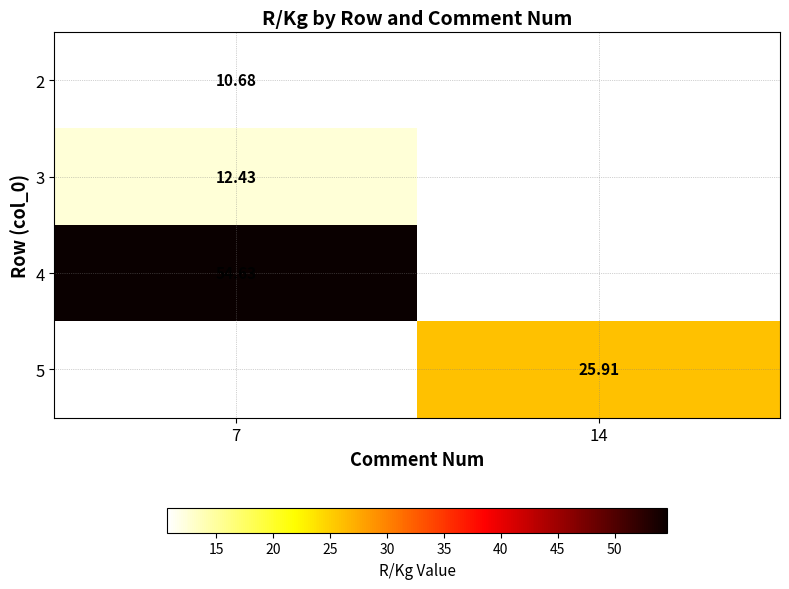

Is the value of 5 at 14 greater than the value of 4 at 7?

No